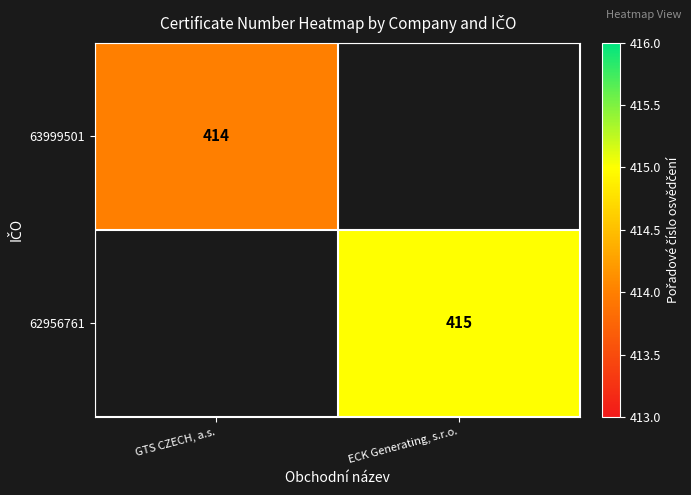

The 62956761 series shows 415 at ECK Generating, s.r.o.. True or false?

True